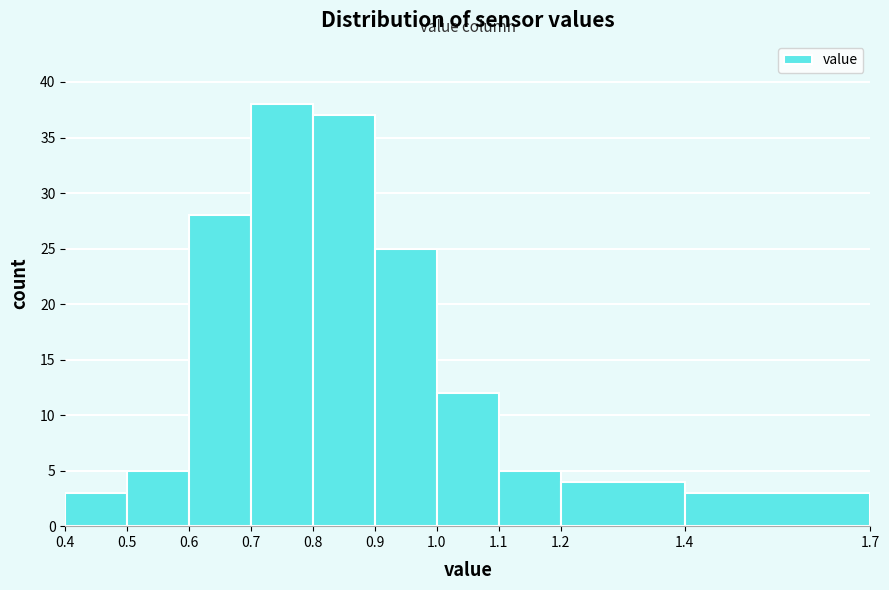

How tall is the bar that spans 0.6 to 0.7 on the x-axis? The values are not printed on the chart, so give them approximately, as read against the axis.

28